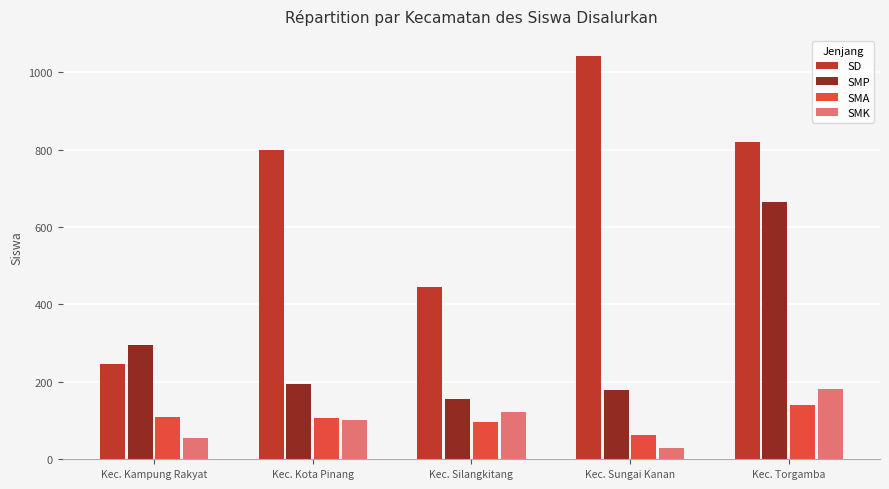

How many bars are there in each group?

4